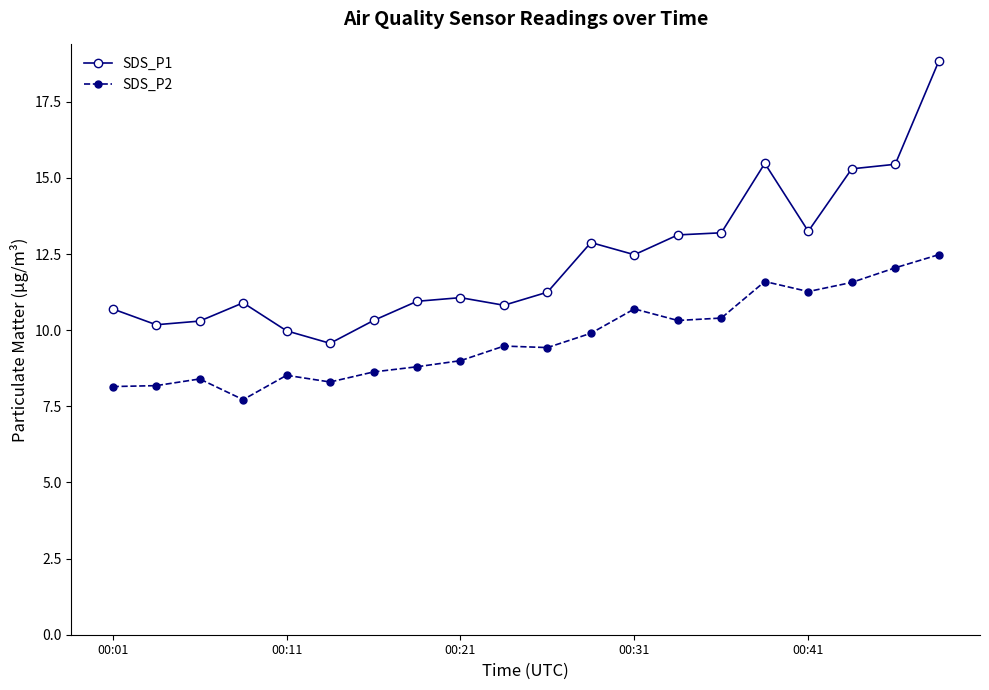

What are all the series names shown in the legend?

SDS_P1, SDS_P2